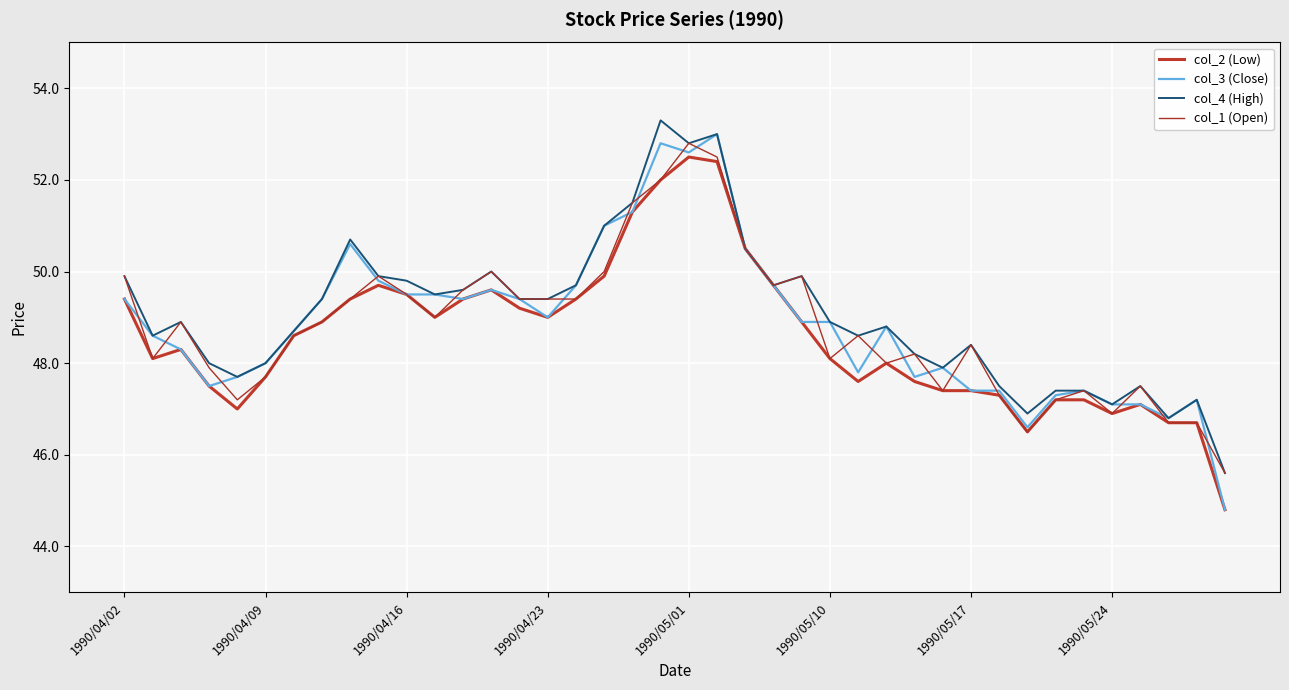

What is the minimum value for col_1 (Open)?

45.6